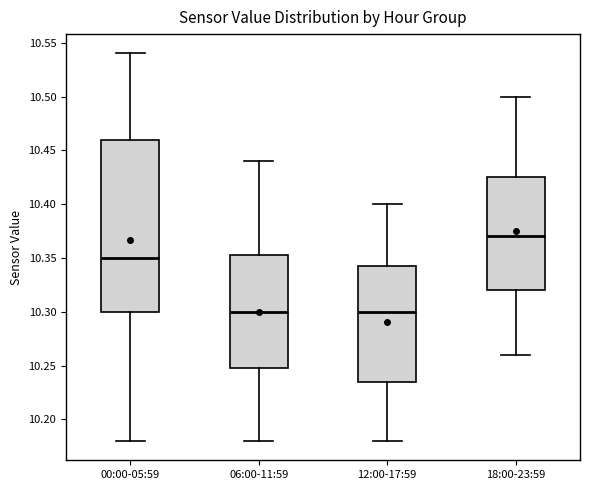

Where is the lower edge of the box for 12:00-17:59 on the y-axis? The values are not printed on the chart, so give them approximately, as read against the axis.

10.235